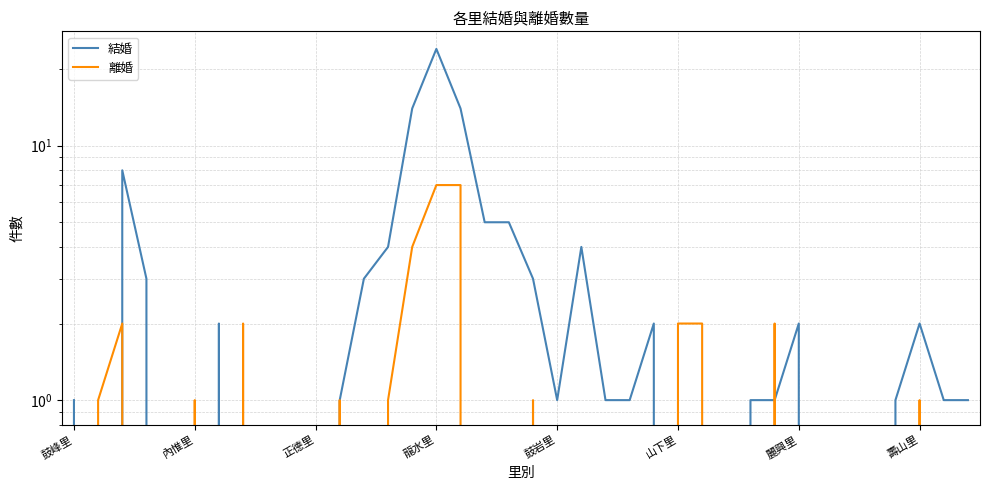

What is the average value of the 結婚 series?

3